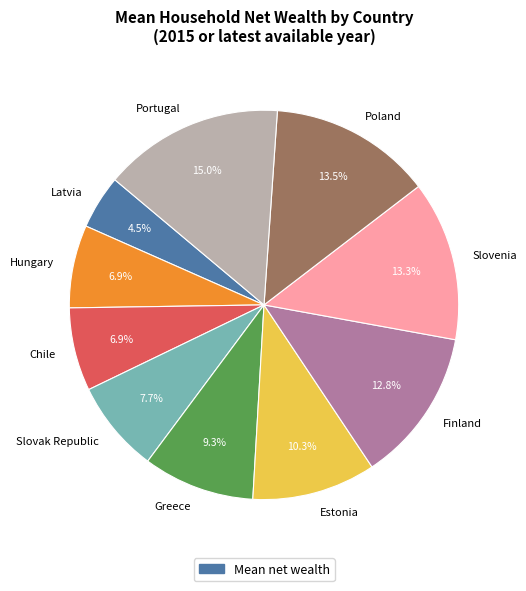

Approximately how many times larger is the value at Finland compared to Estonia?

1.2